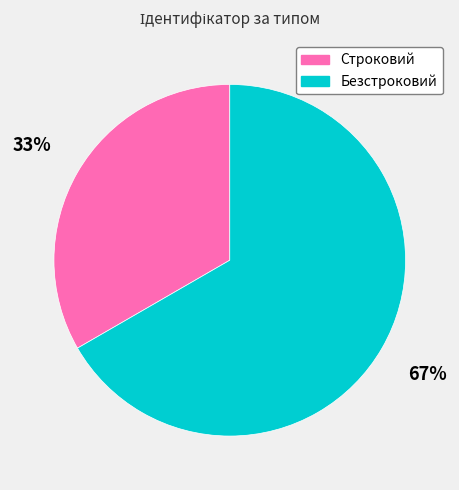

Does Строковий represent more than half of the total?

No